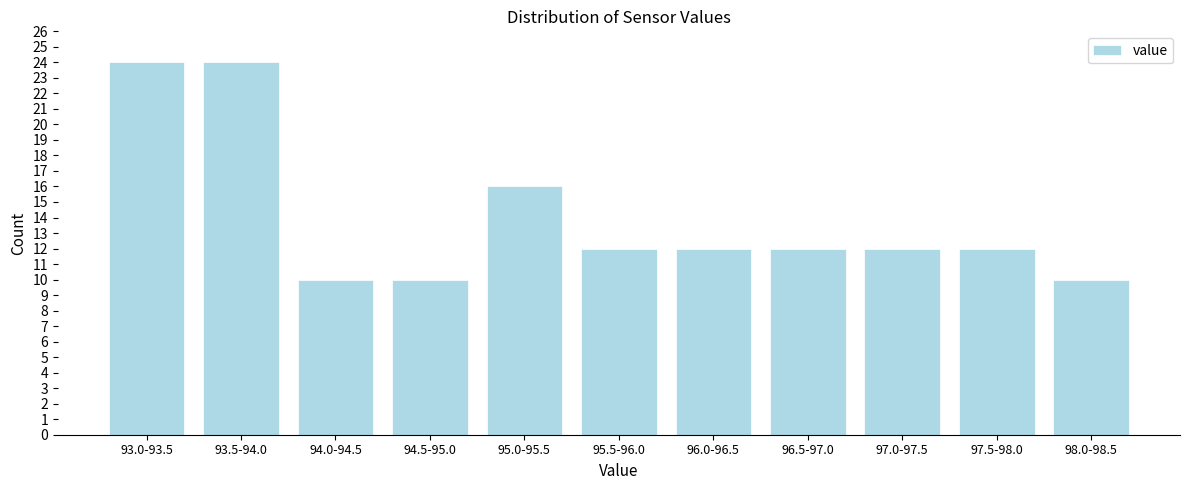

Reading left to right, what are all the values shown in this chart?

24	24	10	10	16	12	12	12	12	12	10